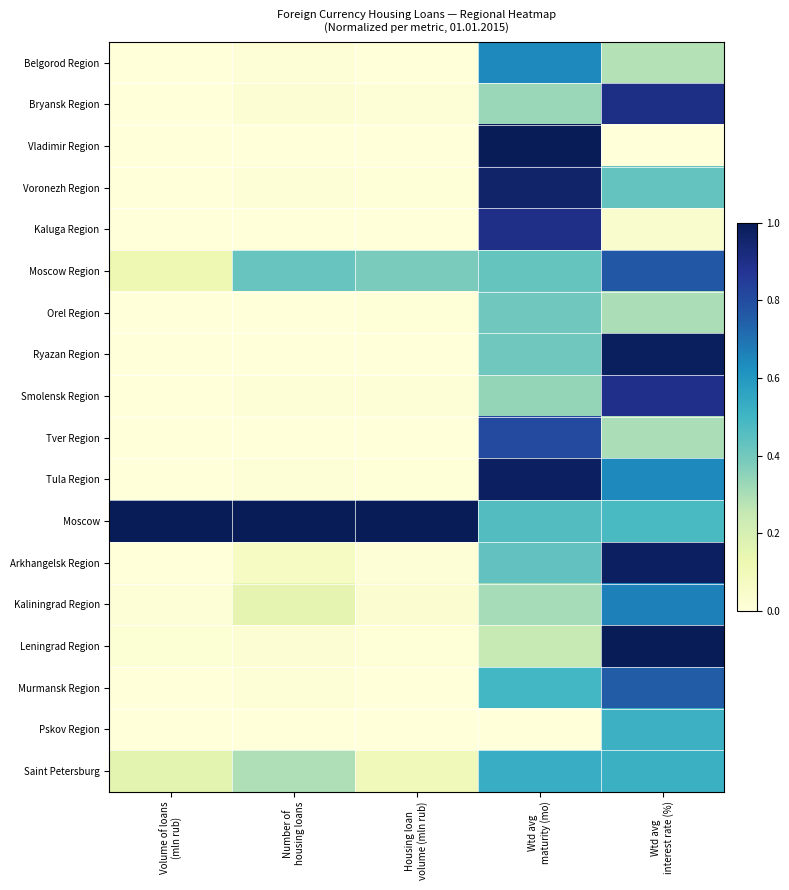

How many categories are shown in the chart?

5